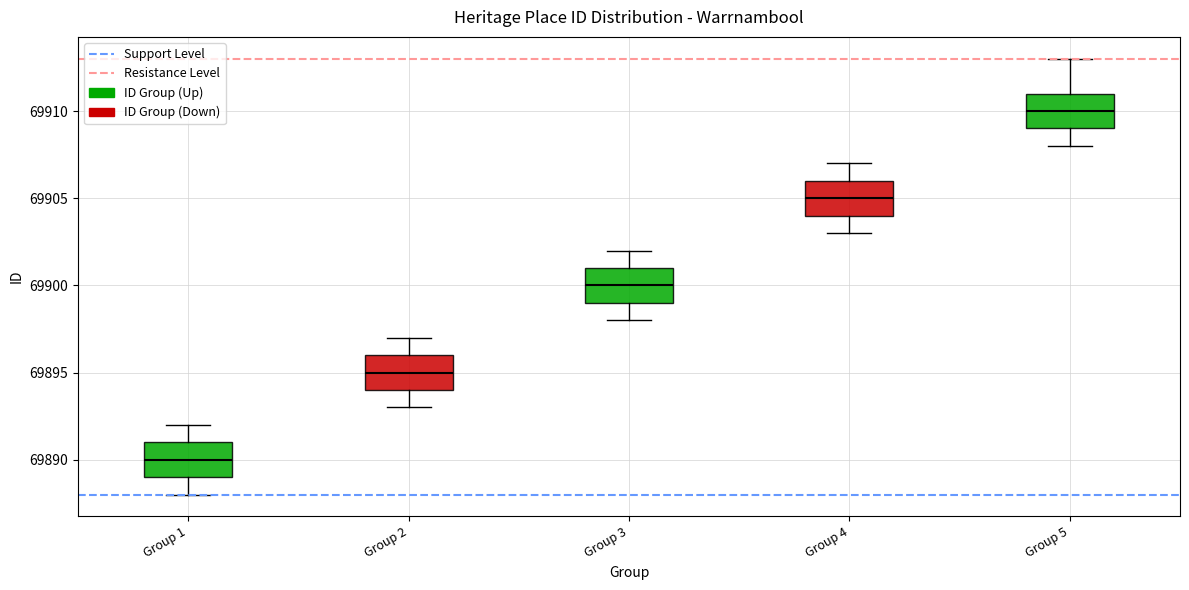

Where is the upper edge of the box for Group 4 on the y-axis? The values are not printed on the chart, so give them approximately, as read against the axis.

69906